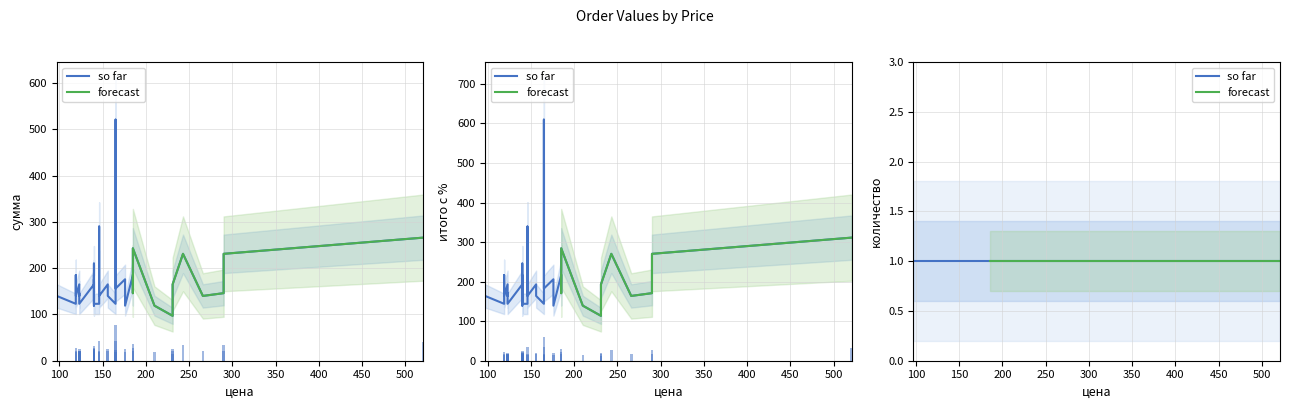

The value of итого с % at 146 is 339.3. True or false?

True